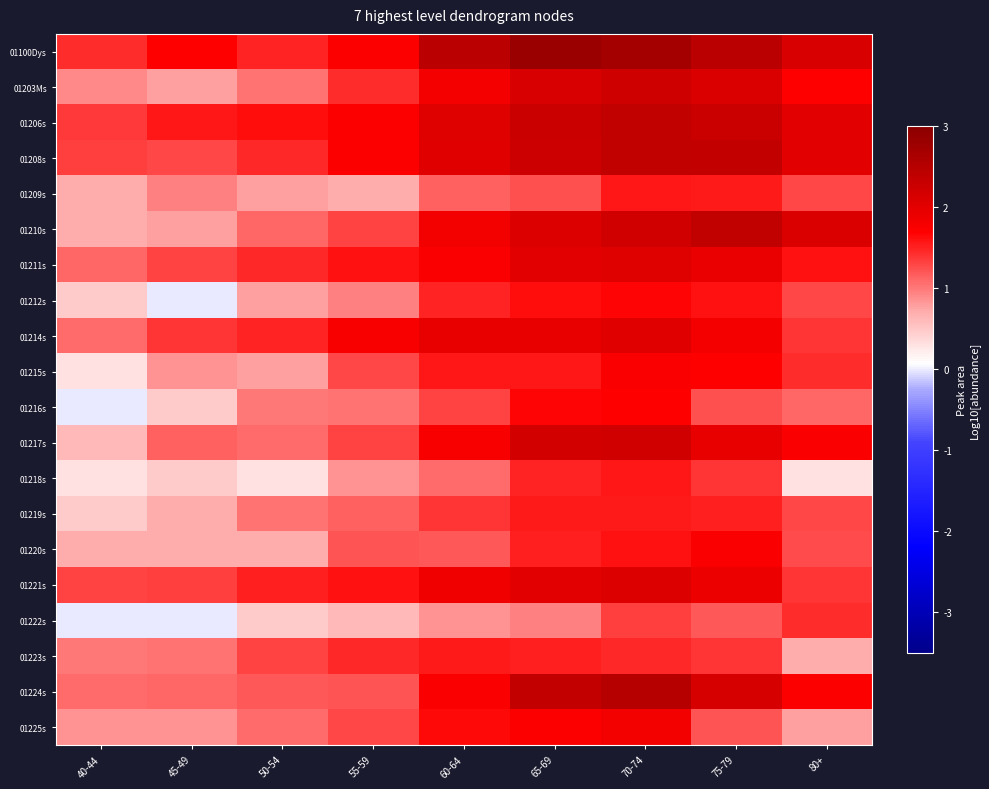

What is the difference between the highest and lowest values at 80+?

1.8